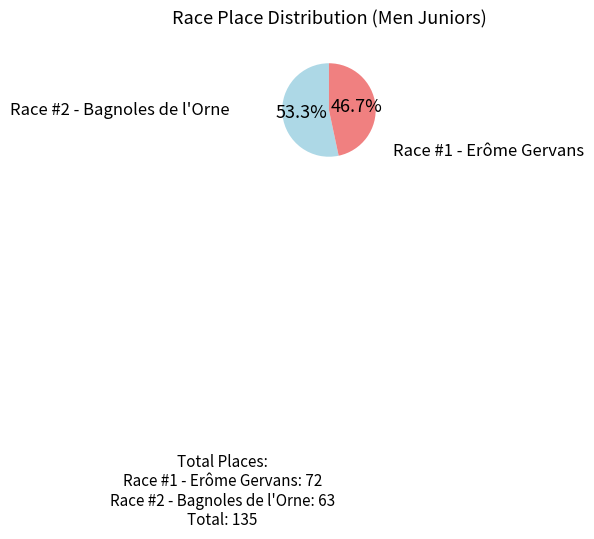

Is there any slice that represents more than half of the pie?

Yes